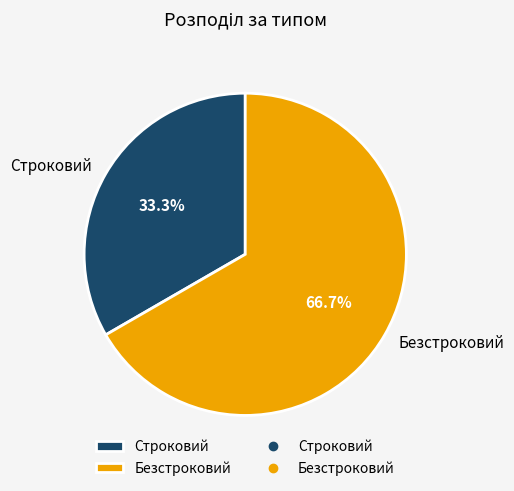

To the nearest percent, what portion does Безстроковий represent?

67%